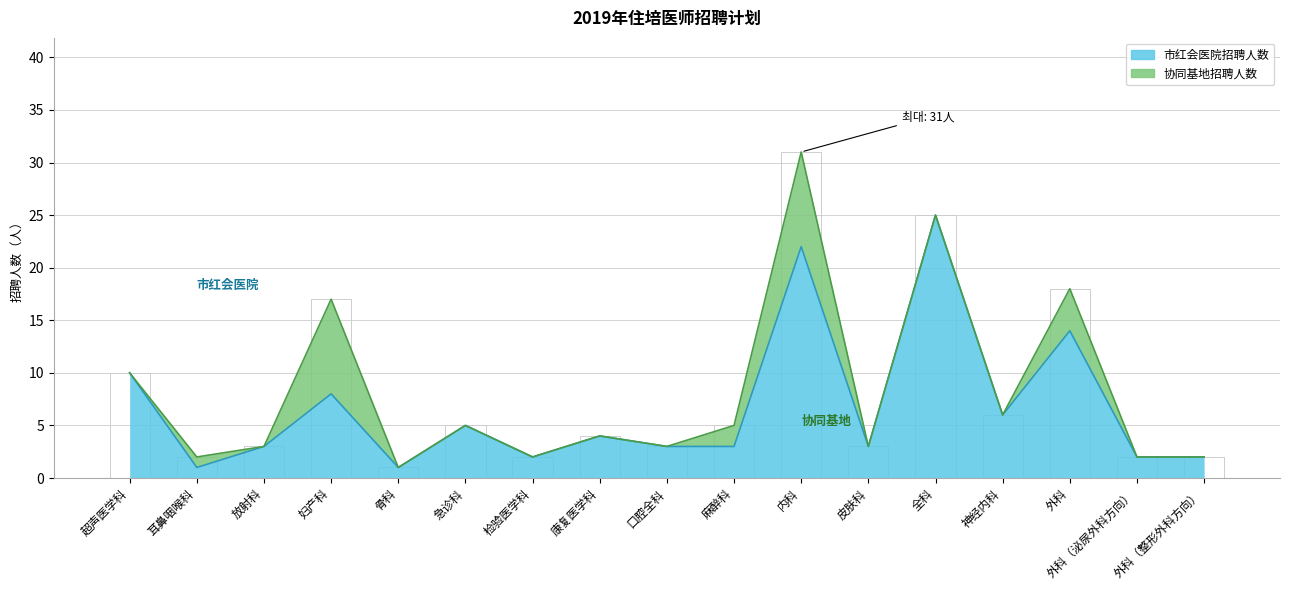

Count the number of categories in the chart.

17